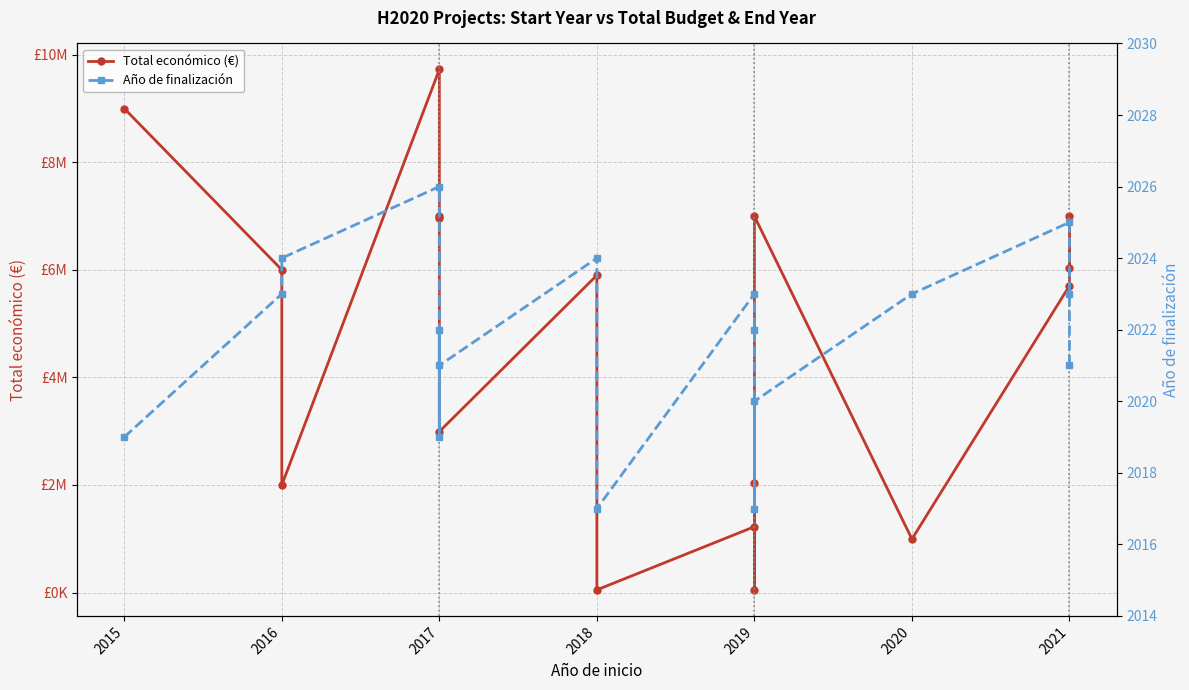

What is the difference between the second highest and minimum values in the Total económico (€) series?

8948559